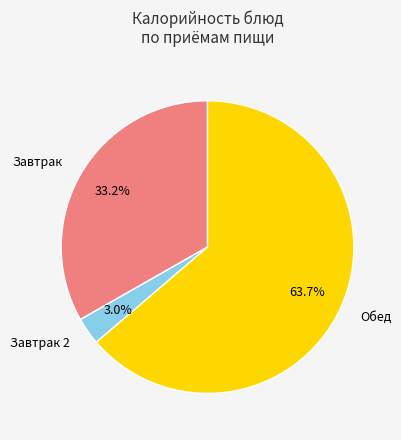

Is there a majority slice in this chart?

Yes